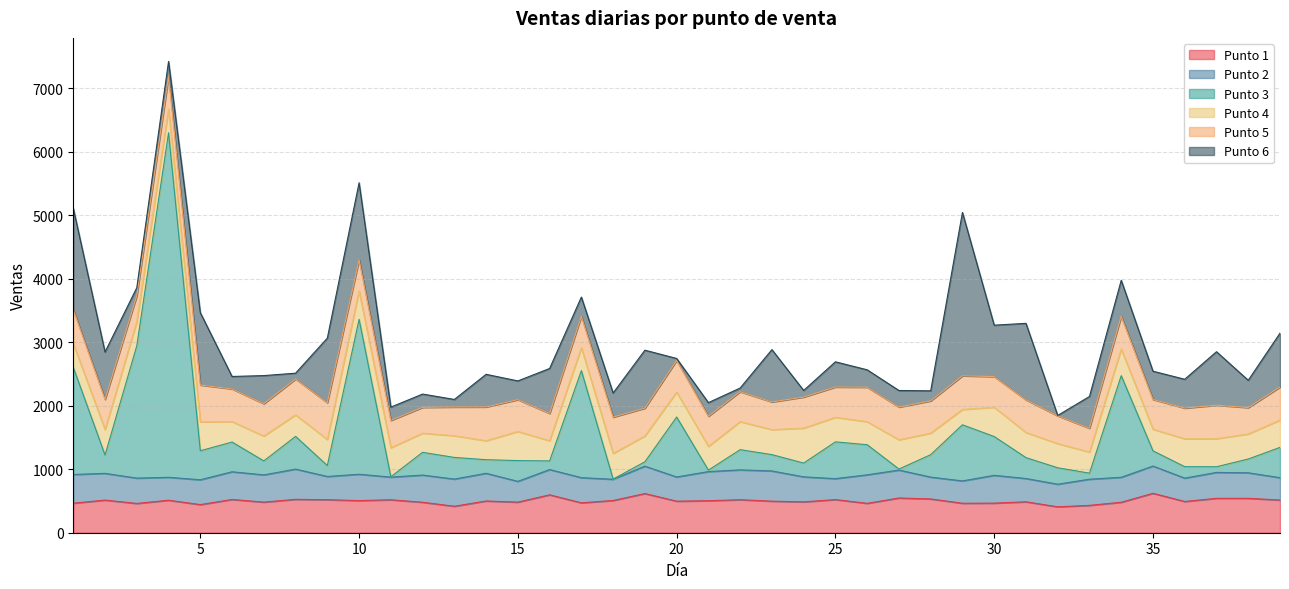

Which series has the largest total across all categories?

Punto 3